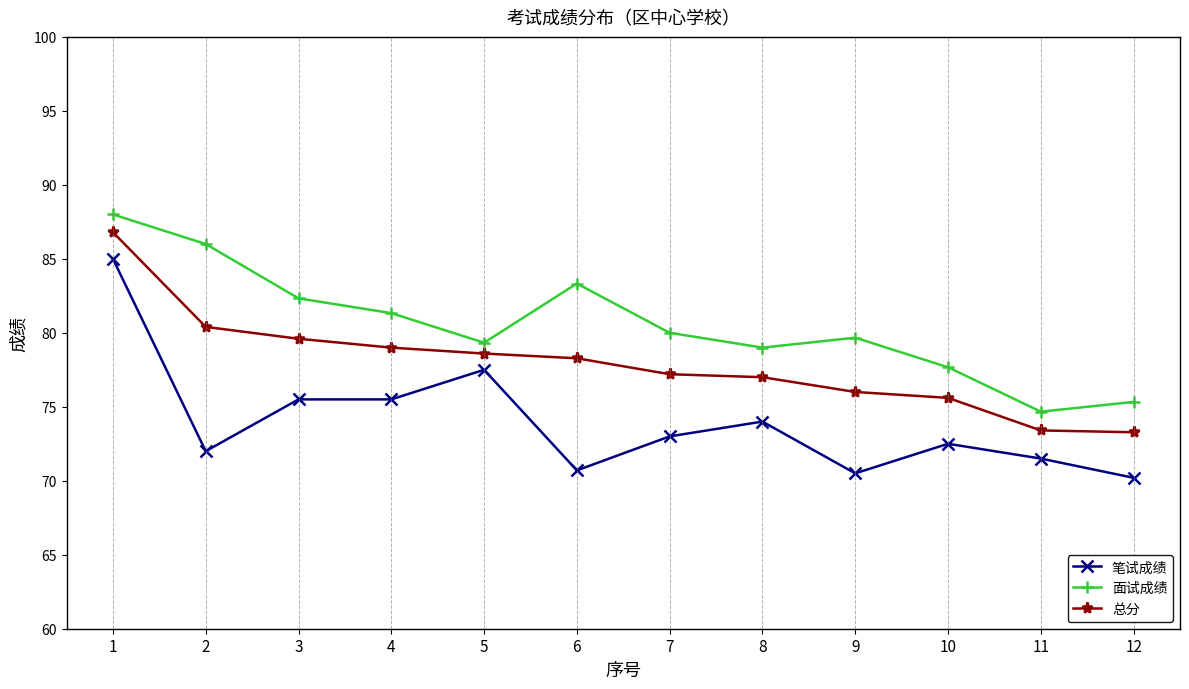

At 3, list the series in order from largest to smallest.

面试成绩, 总分, 笔试成绩